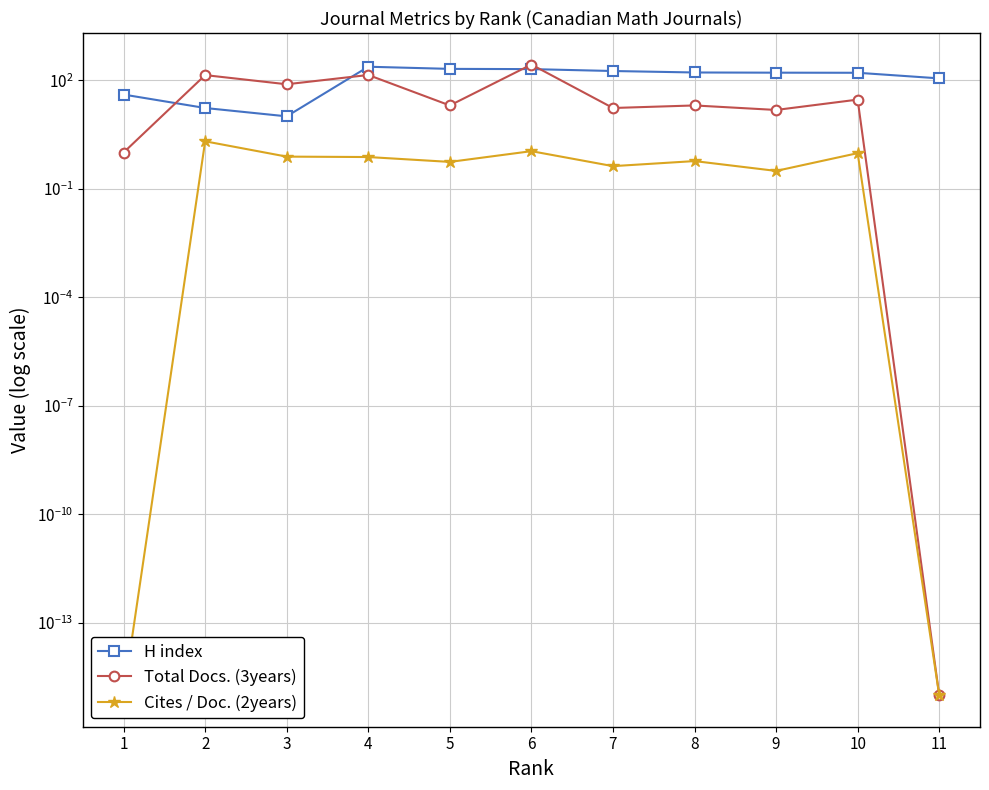

What is the total value across all series at 1?

41.0